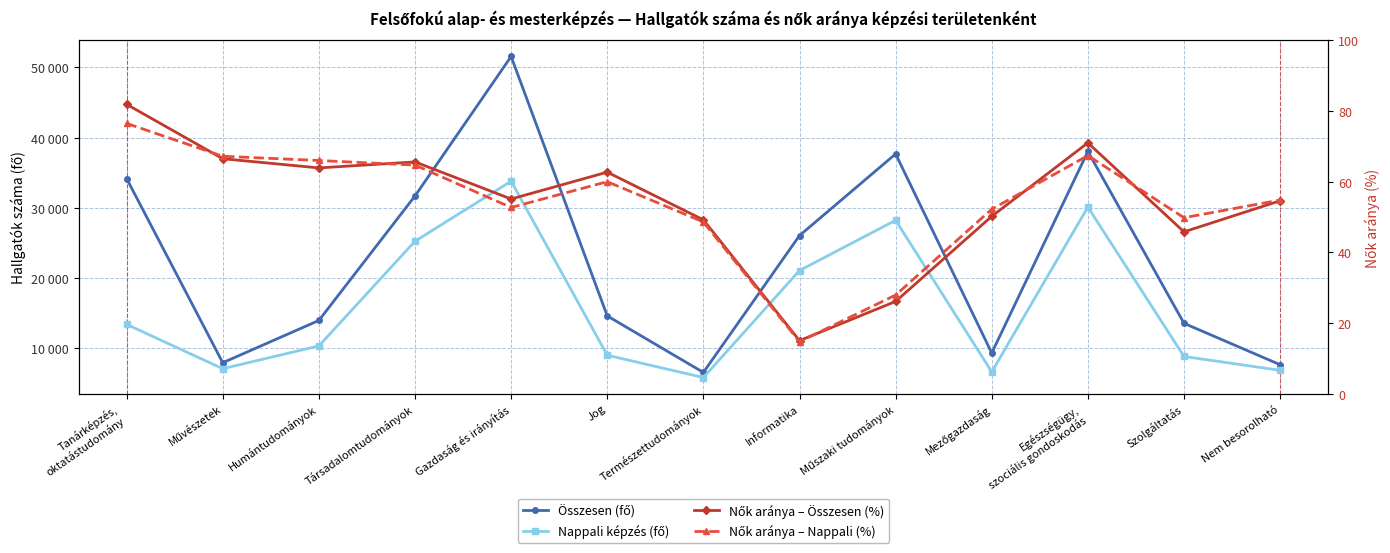

What position from the right is Tanárképzés,
oktatástudomány?

13